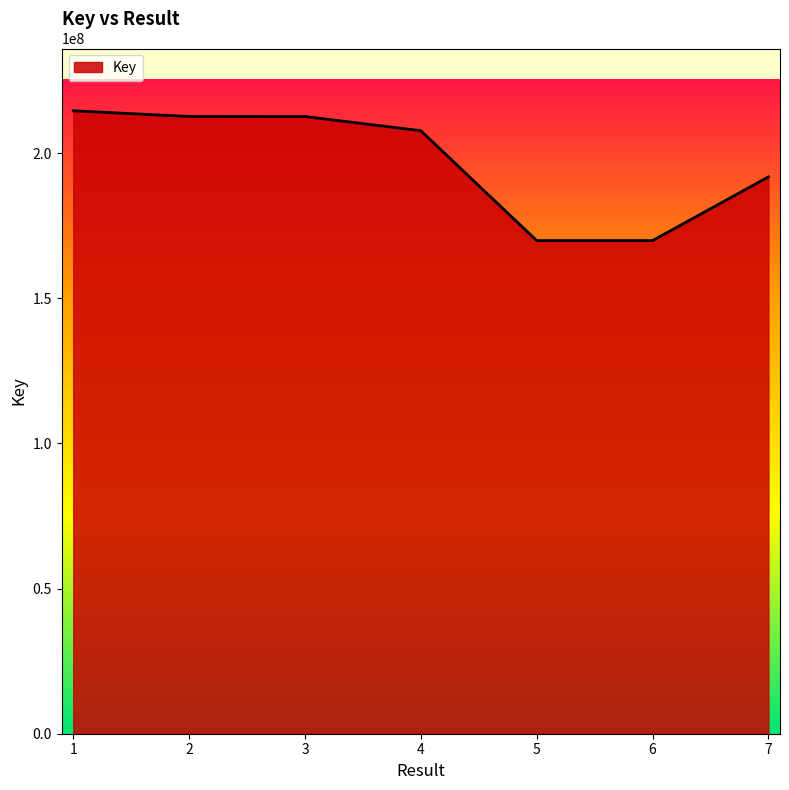

Is it true that the value at 1 is 214607880?

True